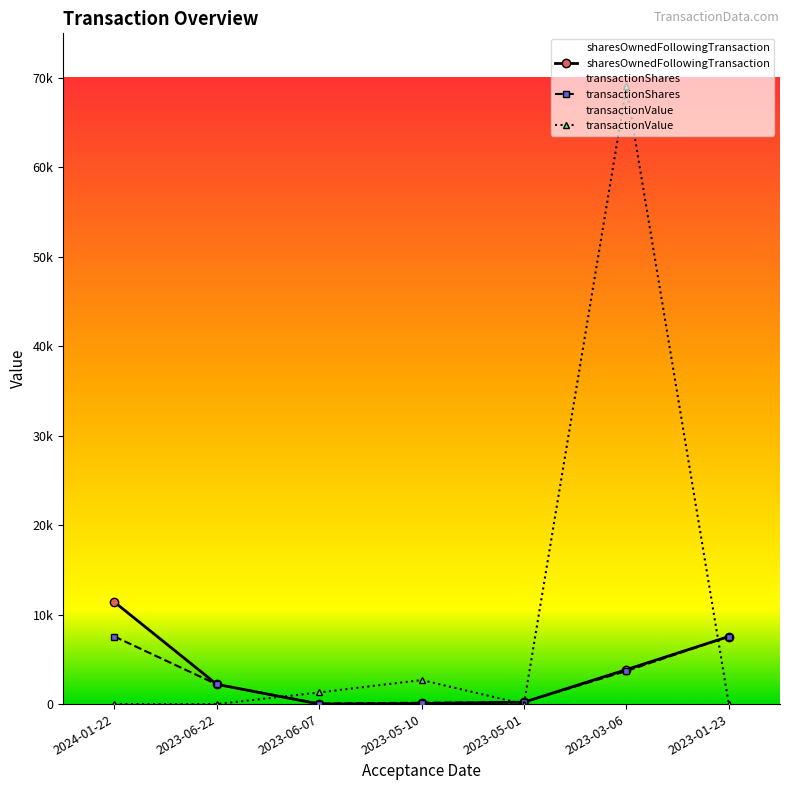

What is the label of the 6th point from the left?

2023-03-06